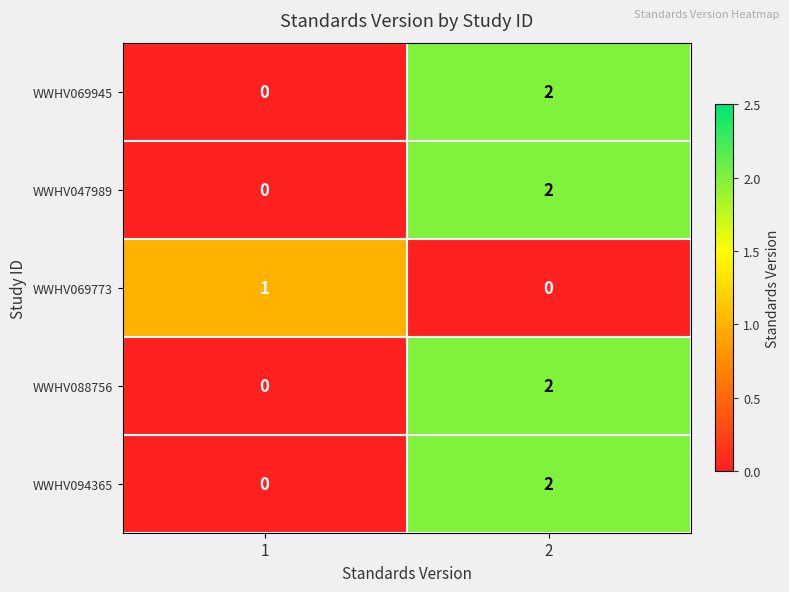

At which category is the sum across all series the highest?

2